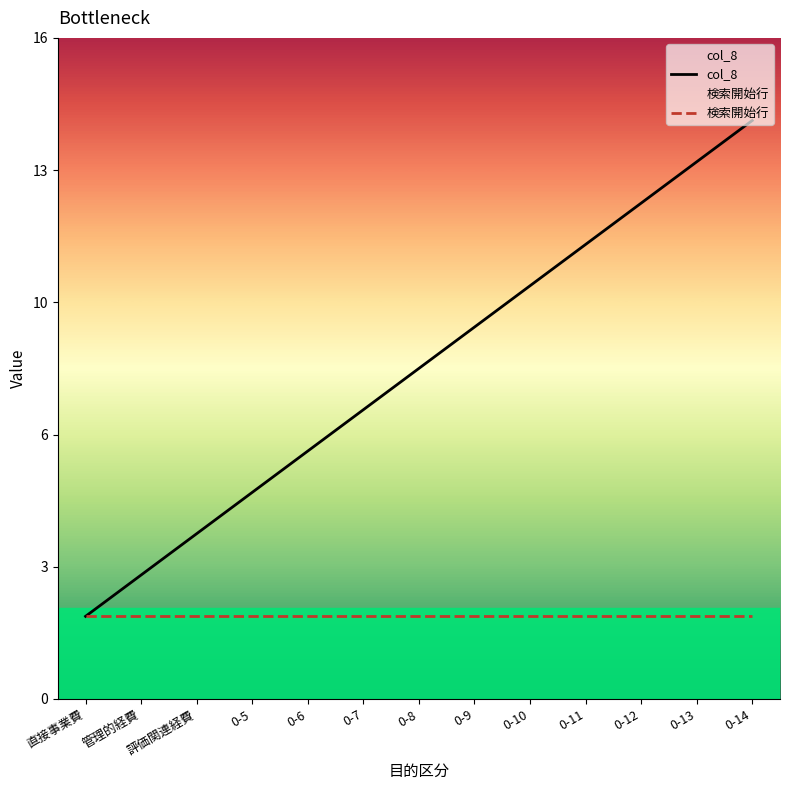

The col_8 series shows 5 at 0-8. True or false?

False